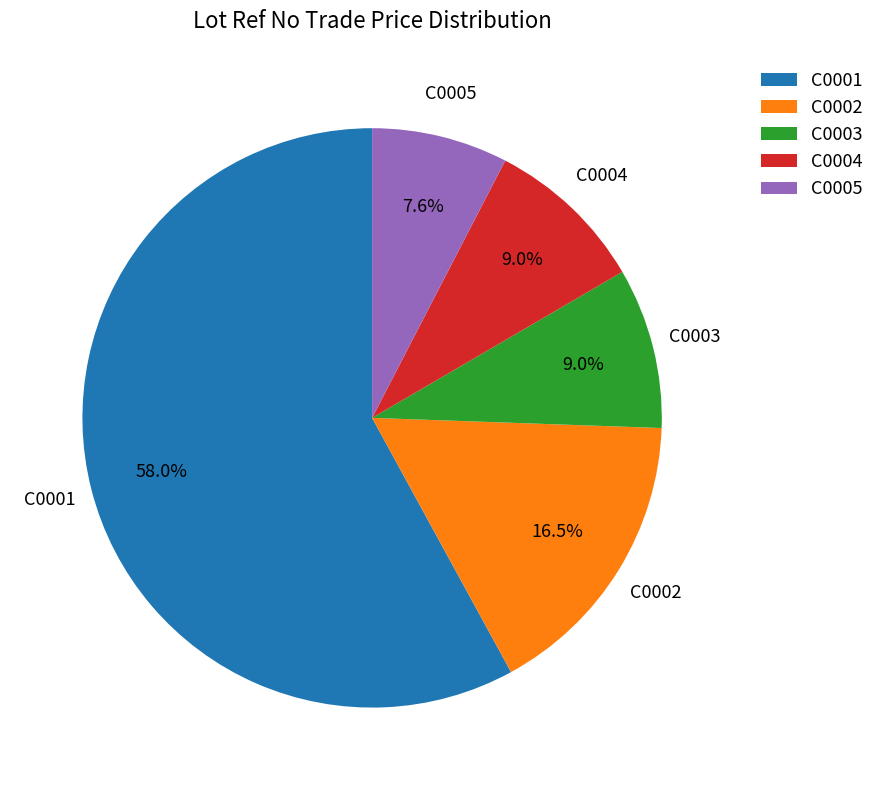

Which slice is the smallest?

C0005